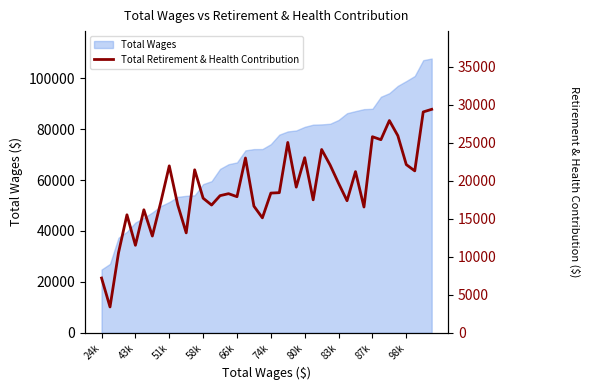

What is the minimum value for Total Wages?

24850